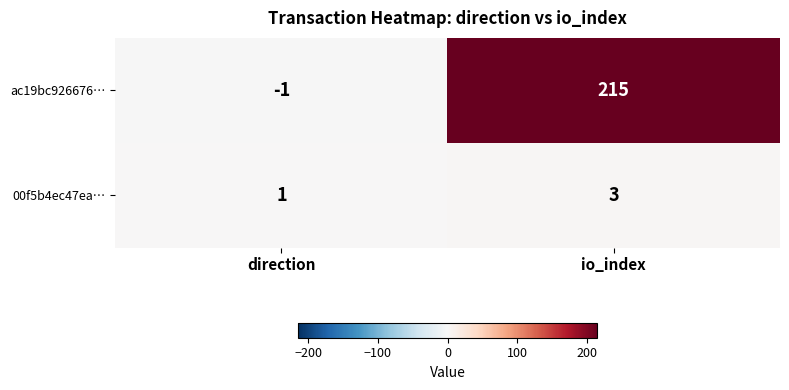

True or false: ac19bc926676… has a value of 0 at direction.

False